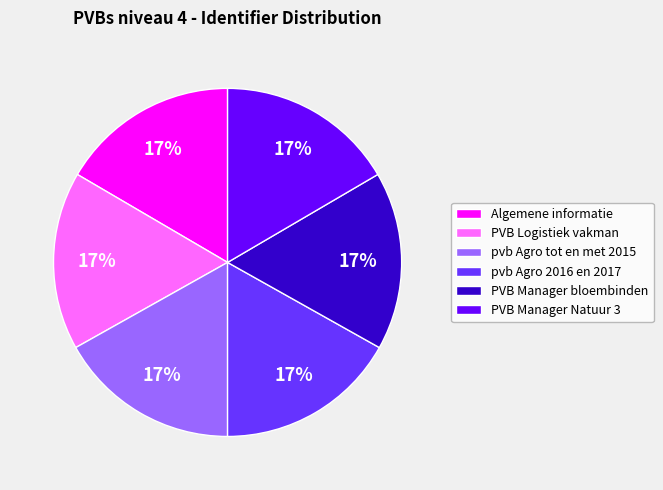

Approximately how many times larger is the value at PVB Manager Natuur 3 compared to Algemene informatie?

1.0